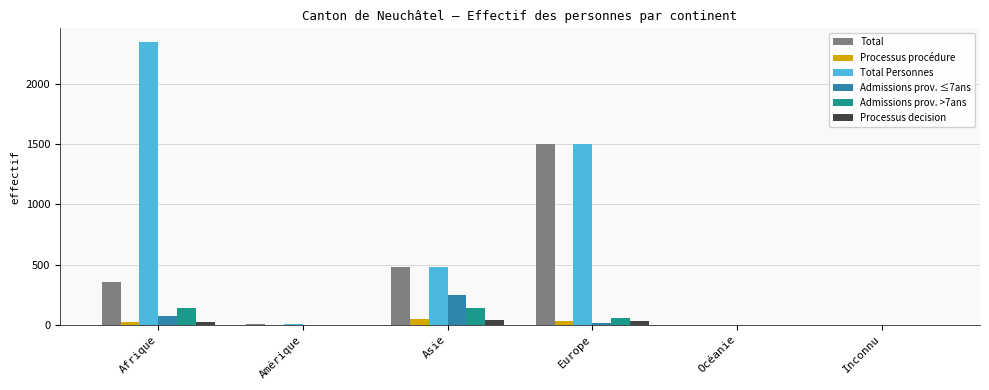

What is the sum of the Processus procédure values at Afrique and Océanie?

23